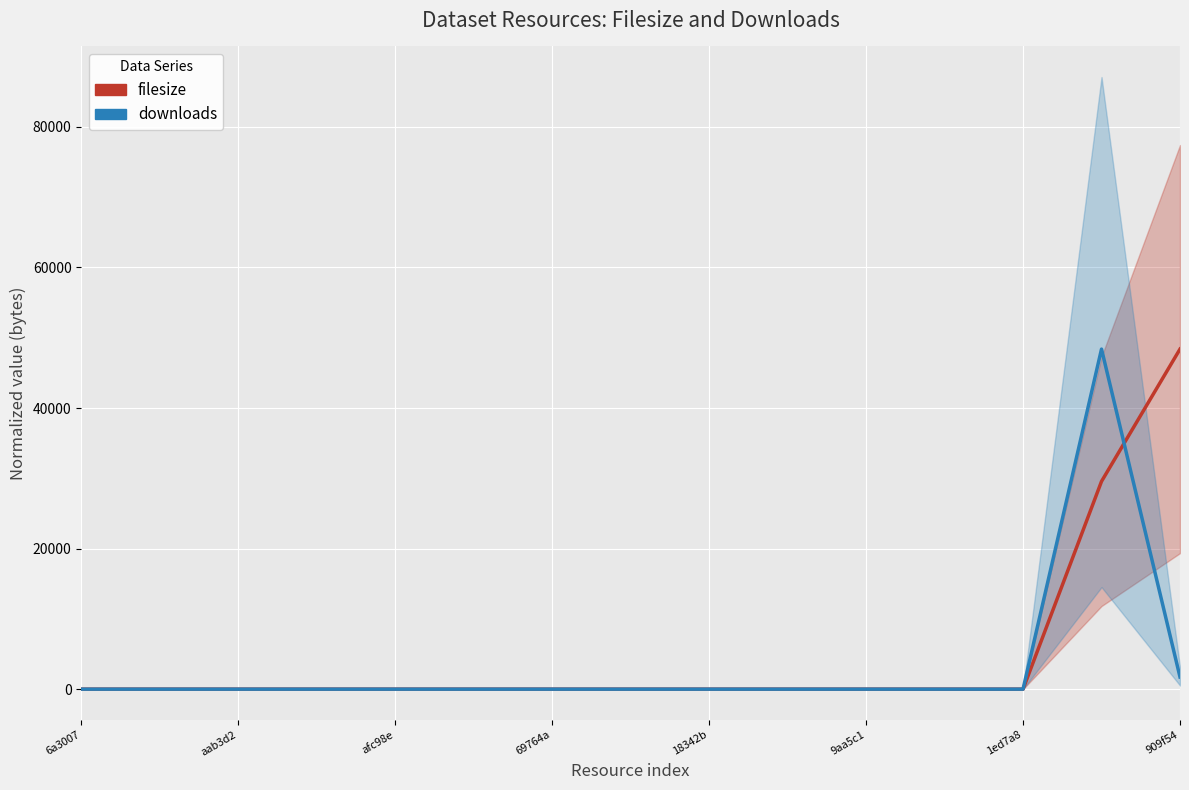

What is the greatest value displayed?

48389.0